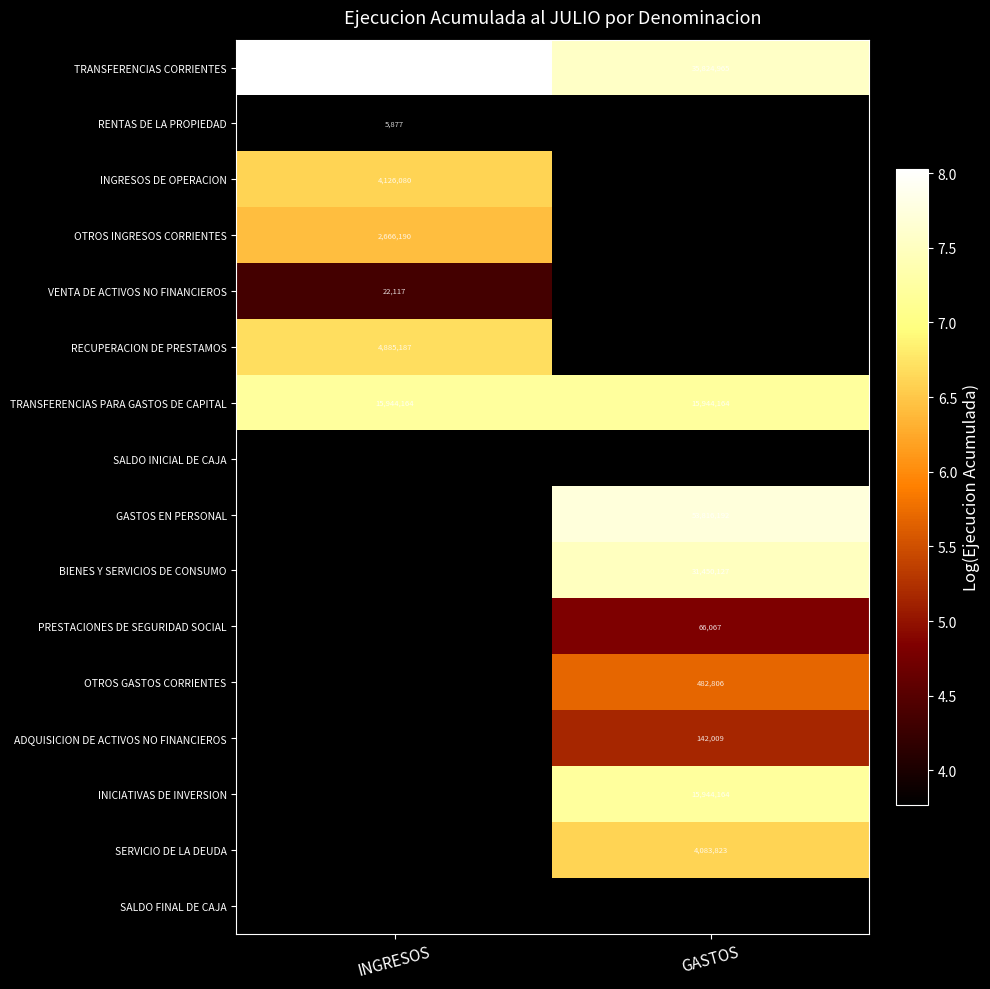

How many data points in ADQUISICION DE ACTIVOS NO FINANCIEROS are above 5?

1